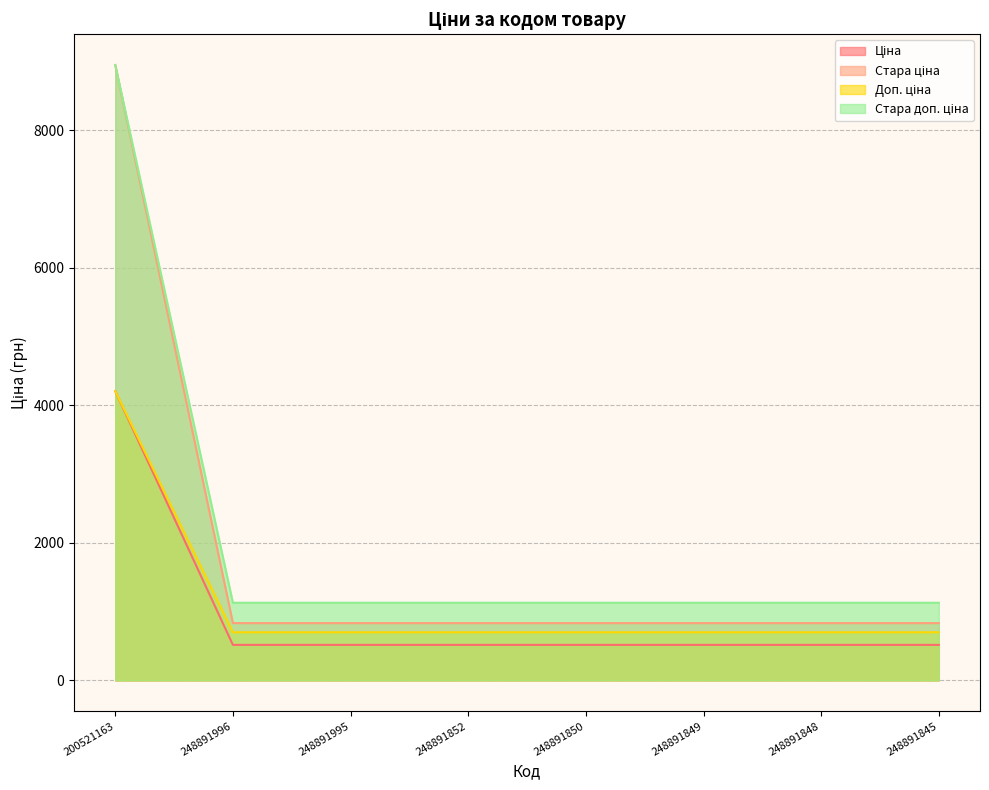

The Стара доп. ціна series shows 1128.0 at 248891848. True or false?

True